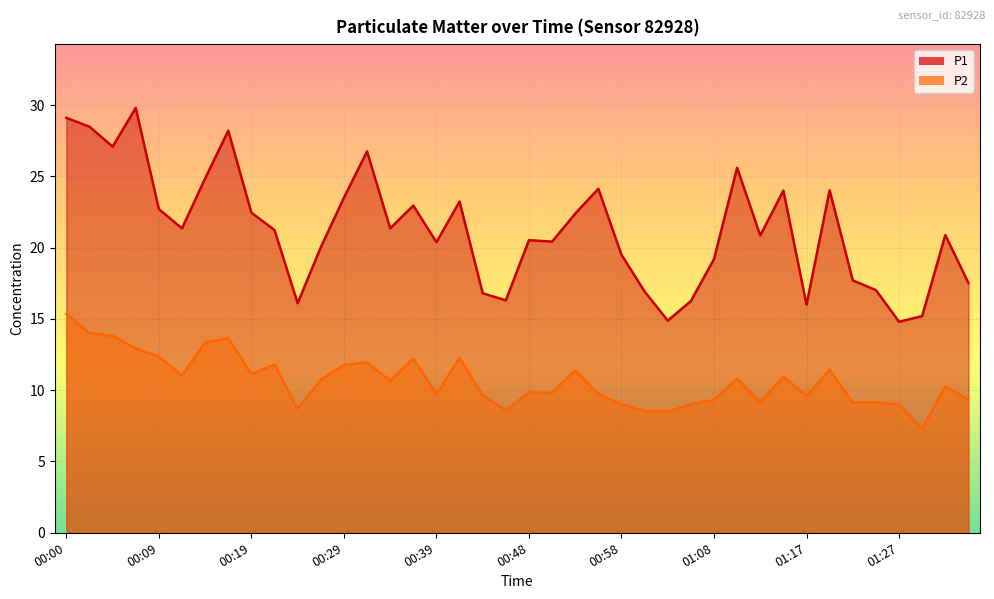

Between 01:10 and 01:15, which series saw the biggest shift?

P1